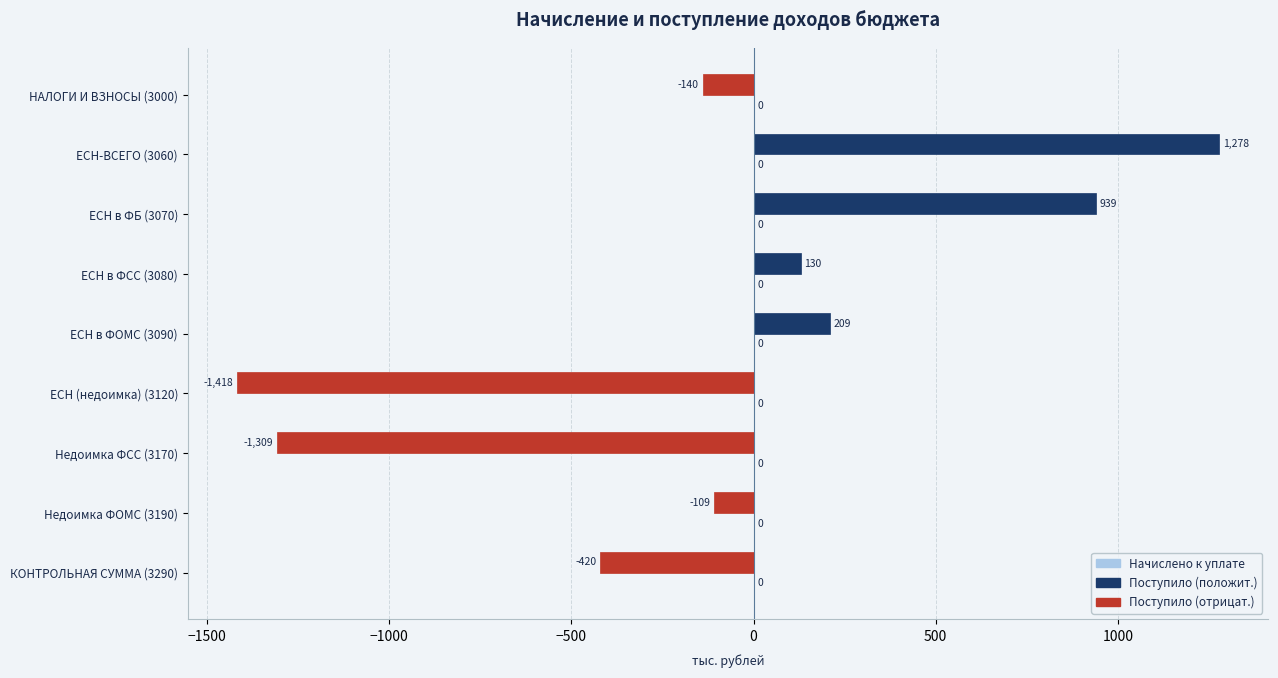

How many bars are there in total?

9